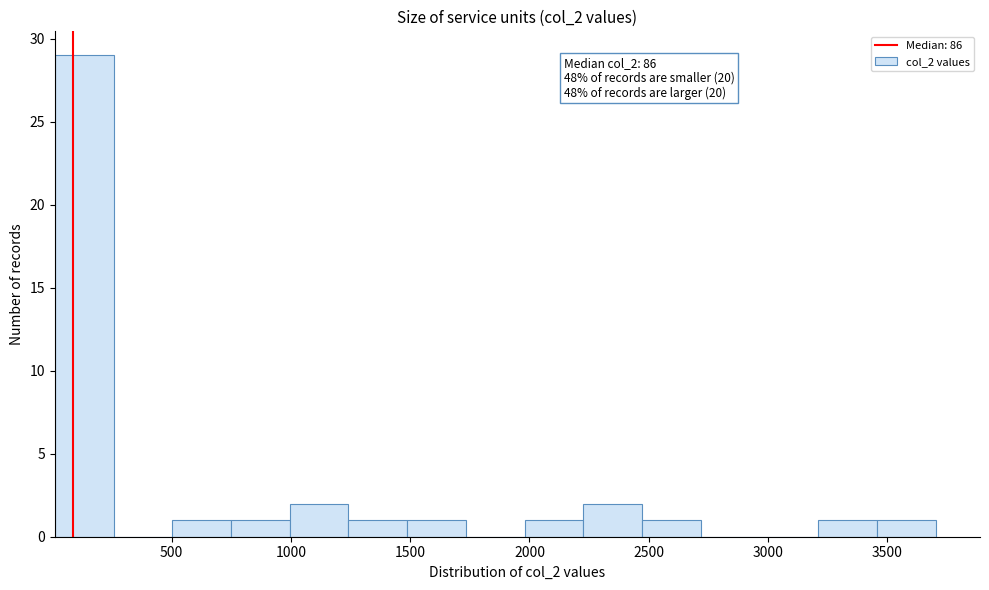

Which range on the x-axis has the tallest bar?

0 to 250